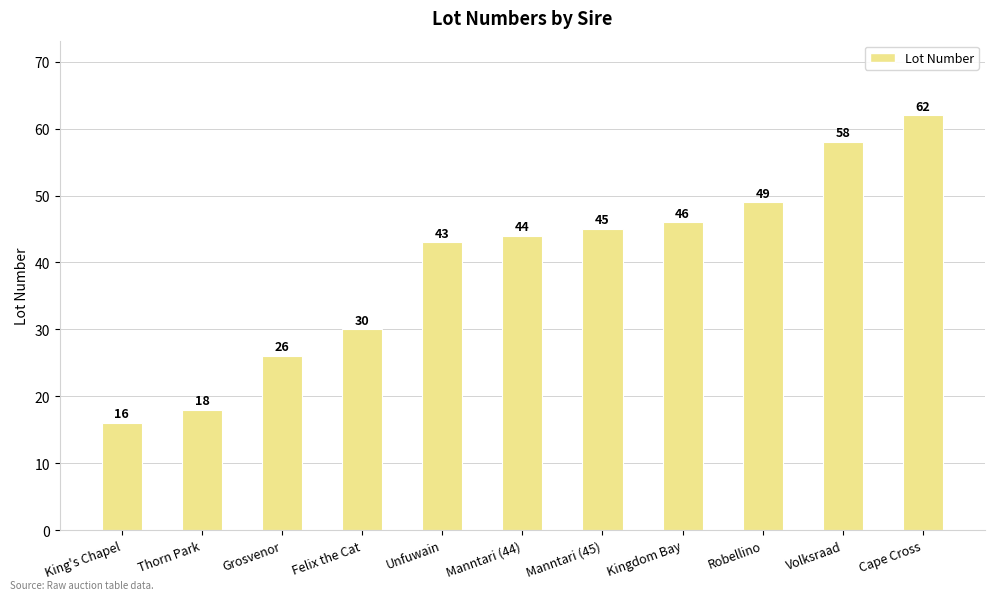

Which has a higher value, Manntari (45) or Volksraad?

Volksraad